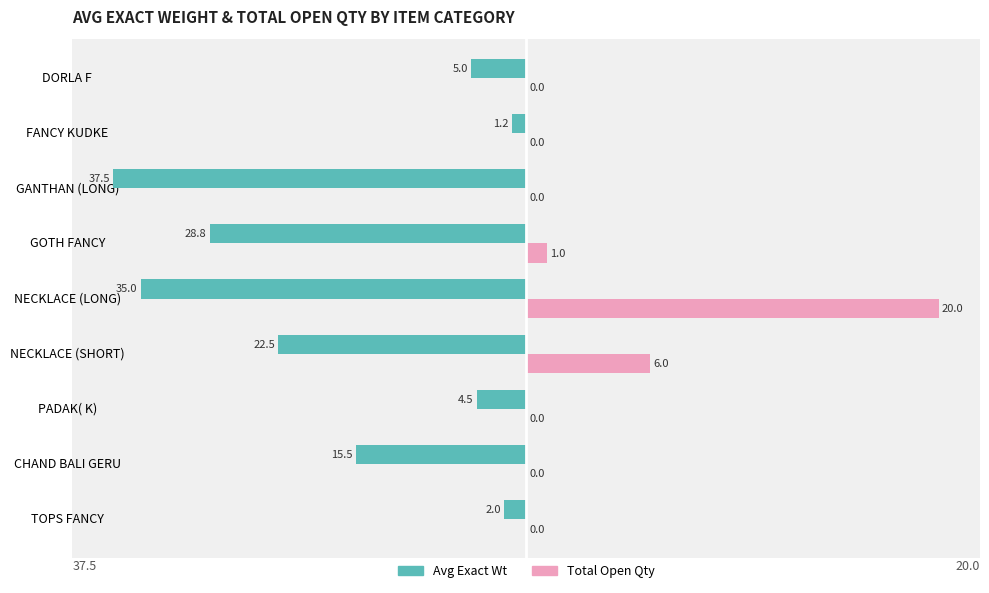

What are all the series names shown in the legend?

Avg Exact Wt, Total Open Qty